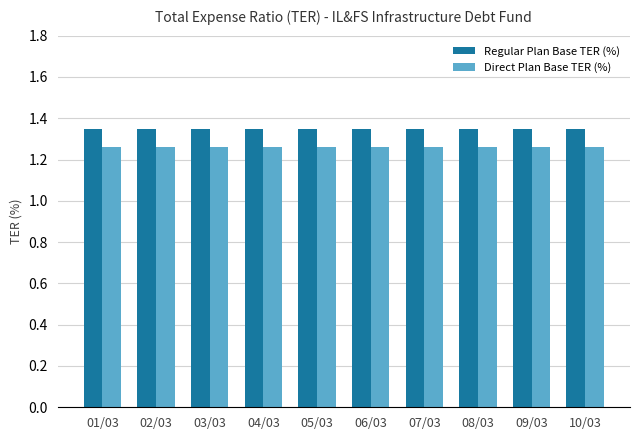

Rank the series by their maximum value, from highest to lowest.

Regular Plan Base TER (%), Direct Plan Base TER (%)